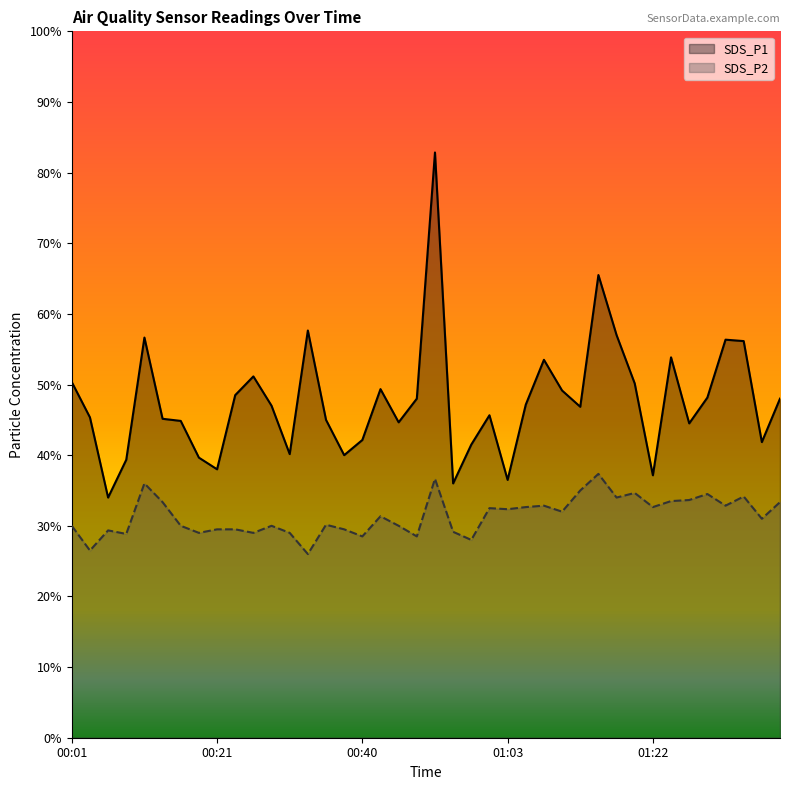

Where is SDS_P1 nearest to the value 11?

01:25